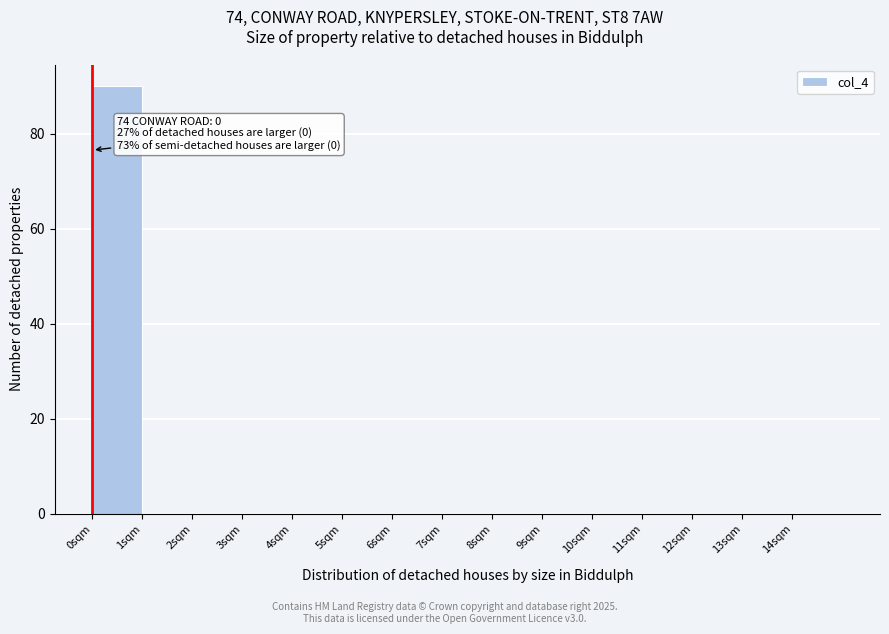

Which range on the x-axis has the tallest bar?

0 to 1